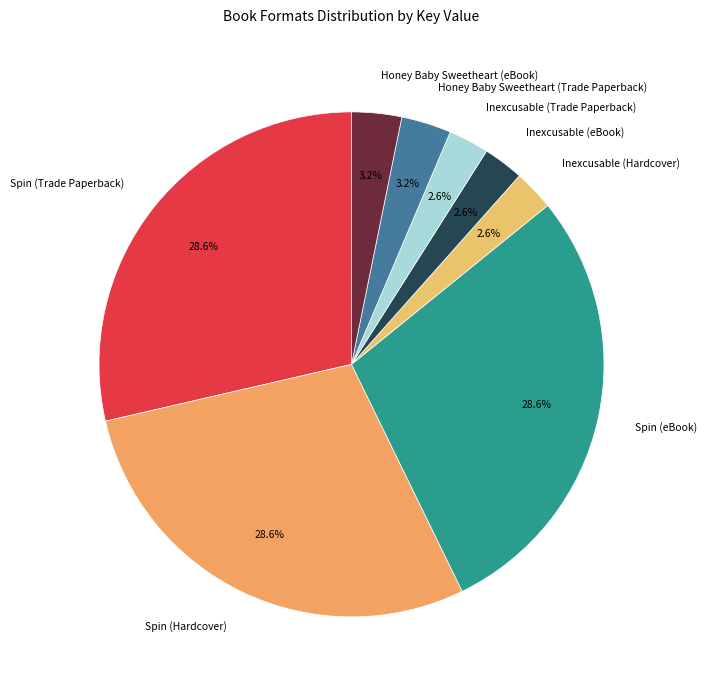

The Spin (Trade Paperback) slice represents 17% of the pie. True or false?

False